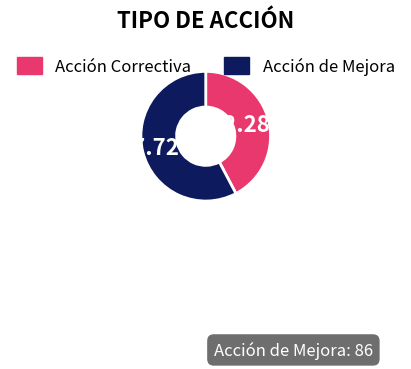

True or false: Acción de Mejora accounts for 58% of the total.

True